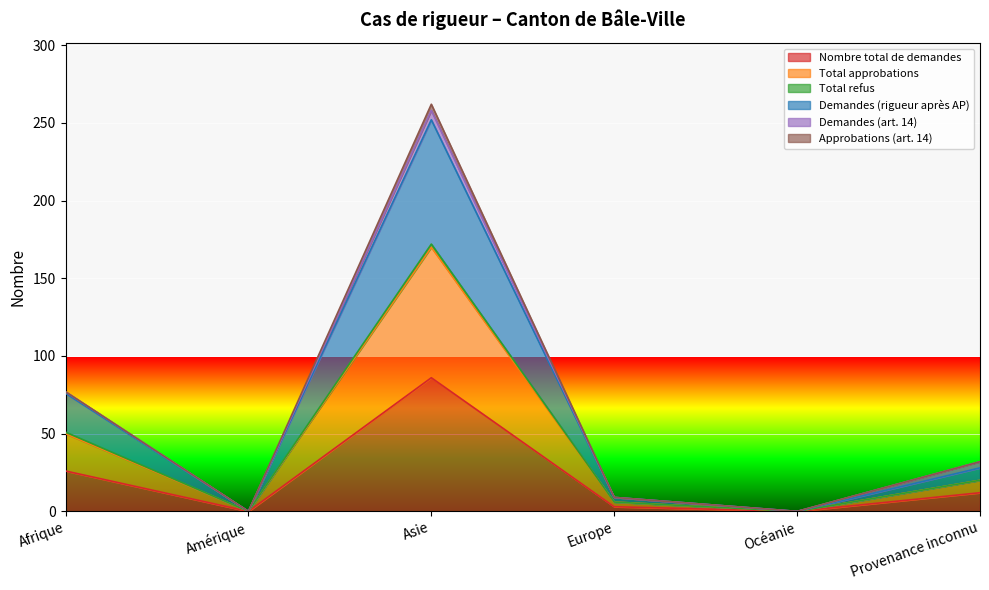

How many interior local valleys does the Total approbations series have?

2